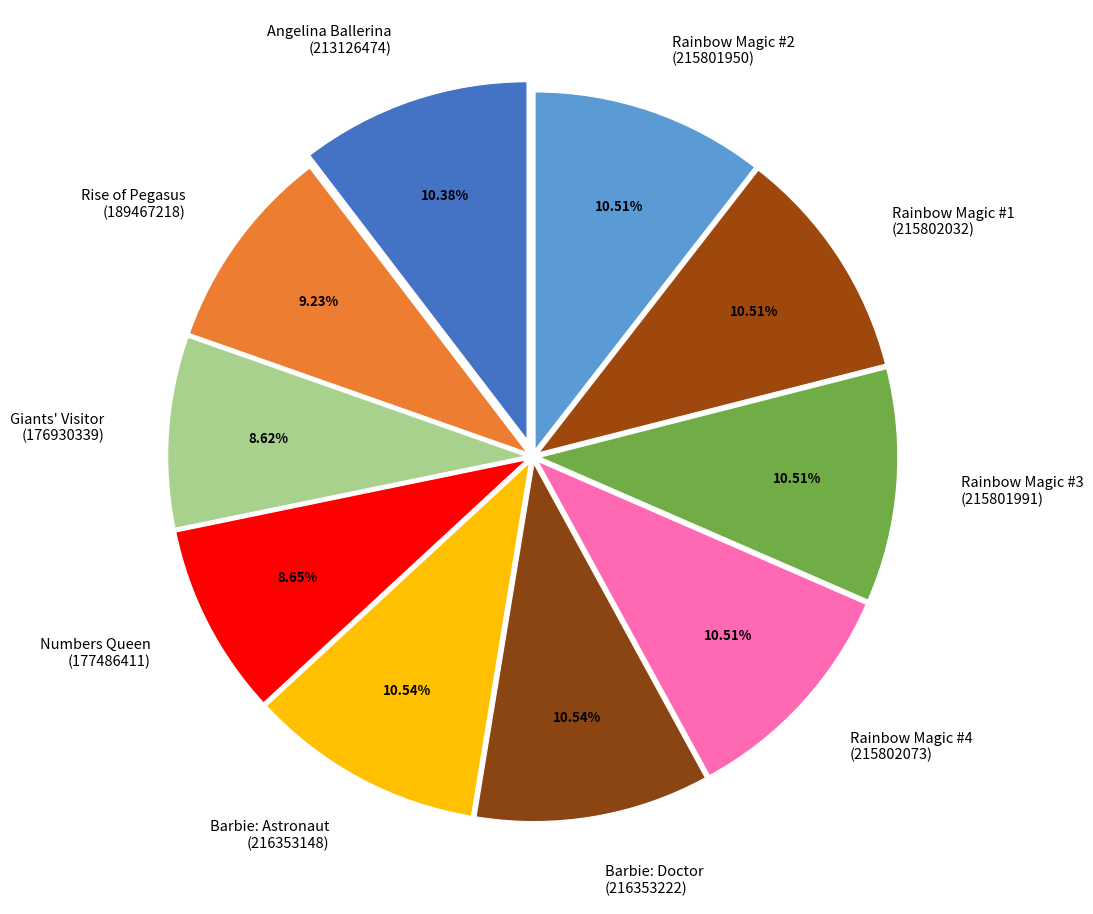

Is the sum of Rainbow Magic #3 (215801991) and Rise of Pegasus (189467218) greater than half?

No